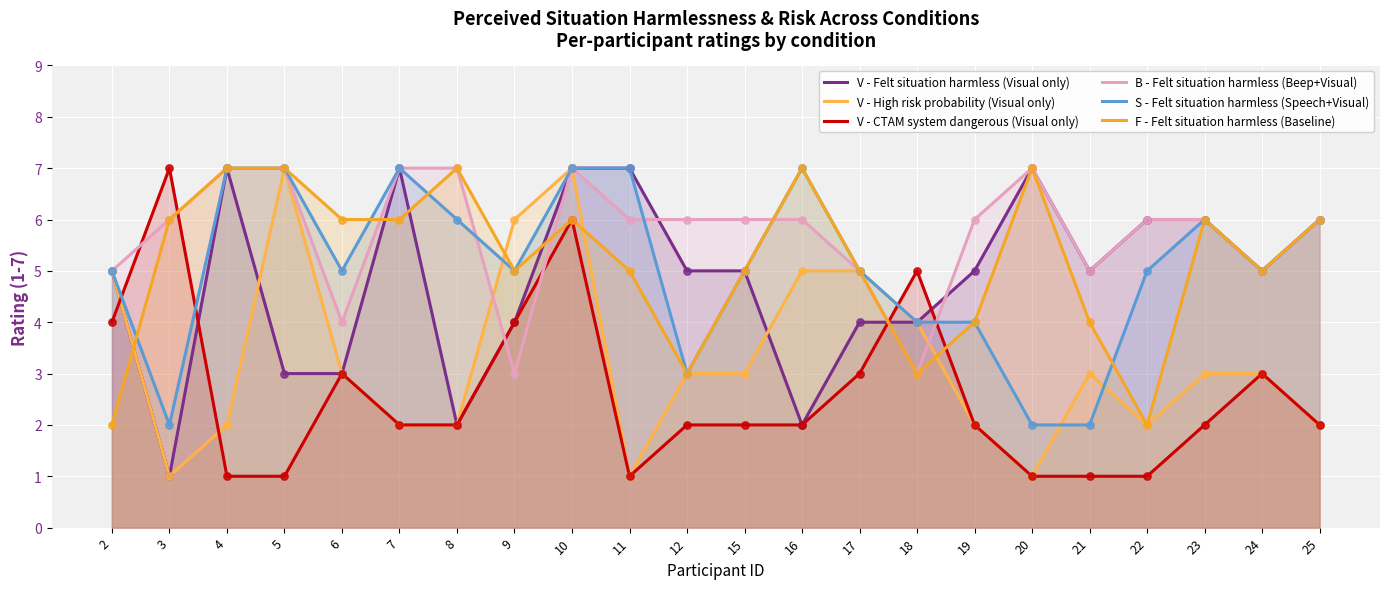

Is the value of V - CTAM system dangerous (Visual only) at 25 greater than the value of F - Felt situation harmless (Baseline) at 7?

No